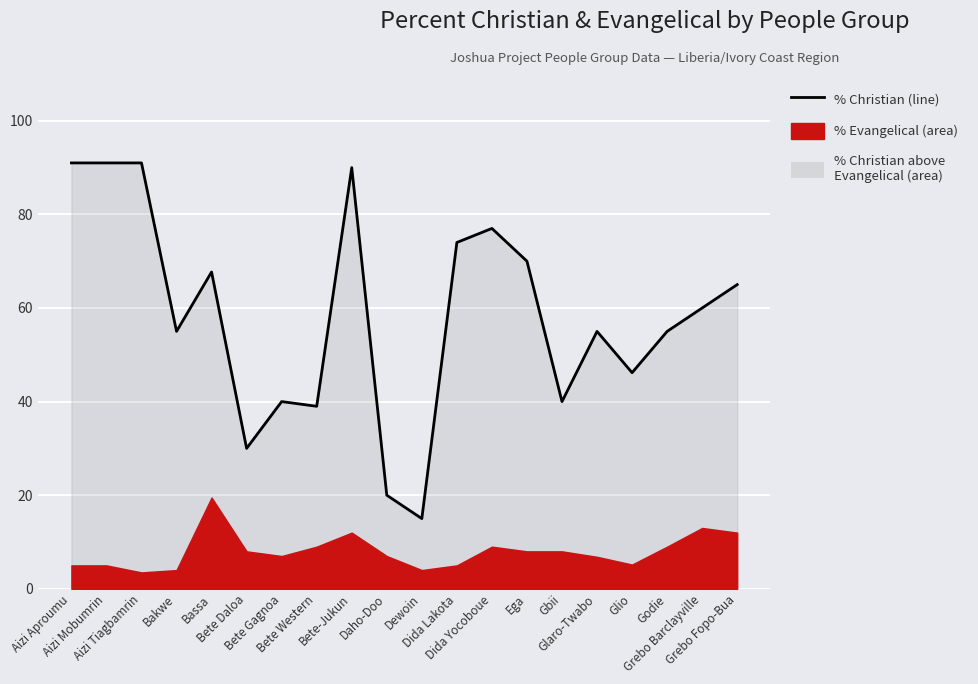

List the labels in order of value, largest first.

Aizi Aproumu, Aizi Mobumrin, Aizi Tiagbamrin, Bete-Jukun, Dida Yocoboue, Dida Lakota, Ega, Bassa, Grebo Fopo-Bua, Grebo Barclayville, Bakwe, Glaro-Twabo, Godie, Glio, Bete Gagnoa, Gbii, Bete Western, Bete Daloa, Daho-Doo, Dewoin